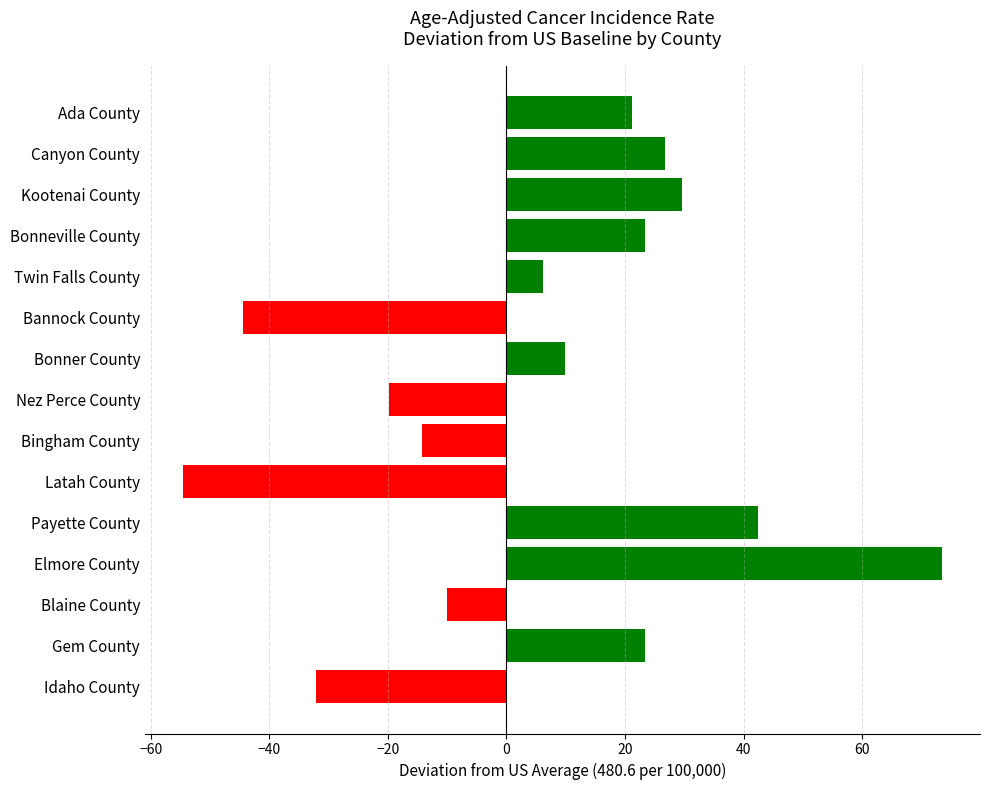

Where is the data nearest to the value 9?

Bonner County